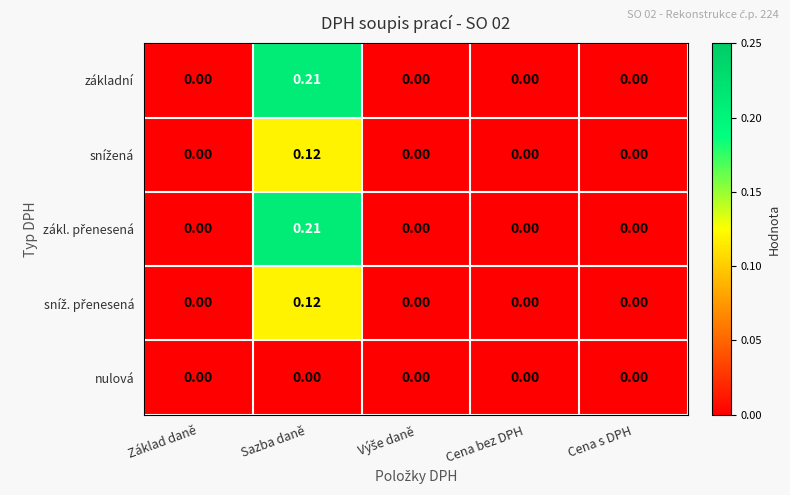

At which category is the sum across all series the highest?

Sazba daně